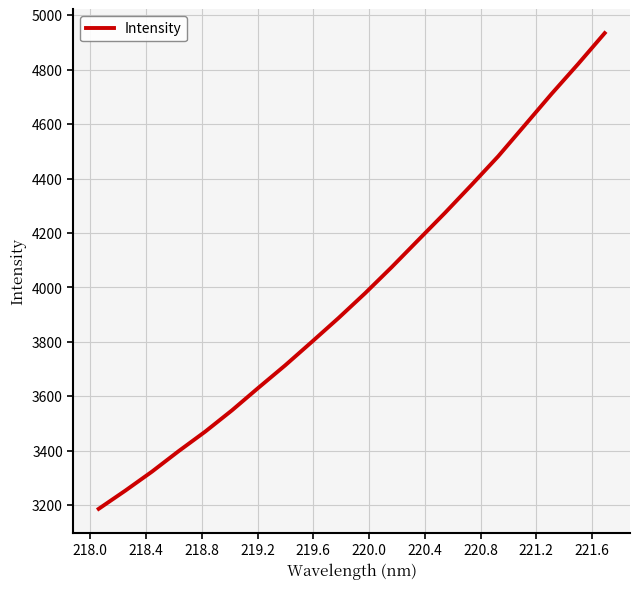

What is the smallest value displayed?

3186.7